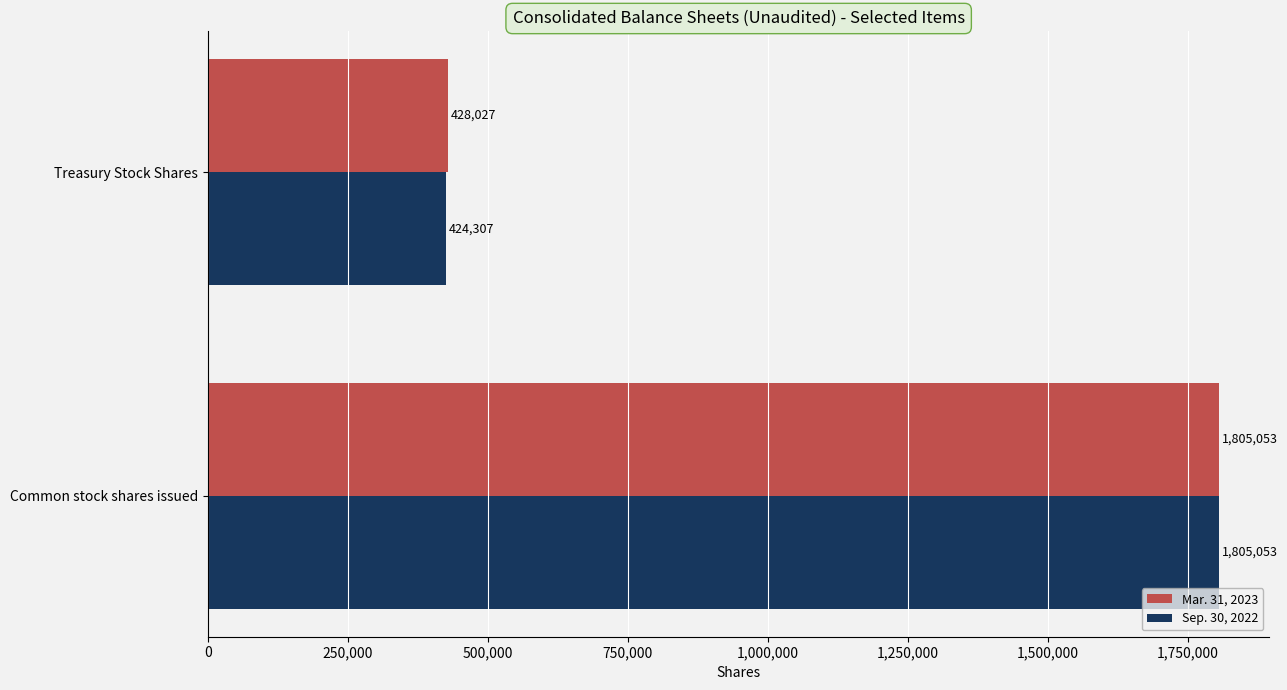

The value of Mar. 31, 2023 at Common stock shares issued is 1805053. True or false?

True